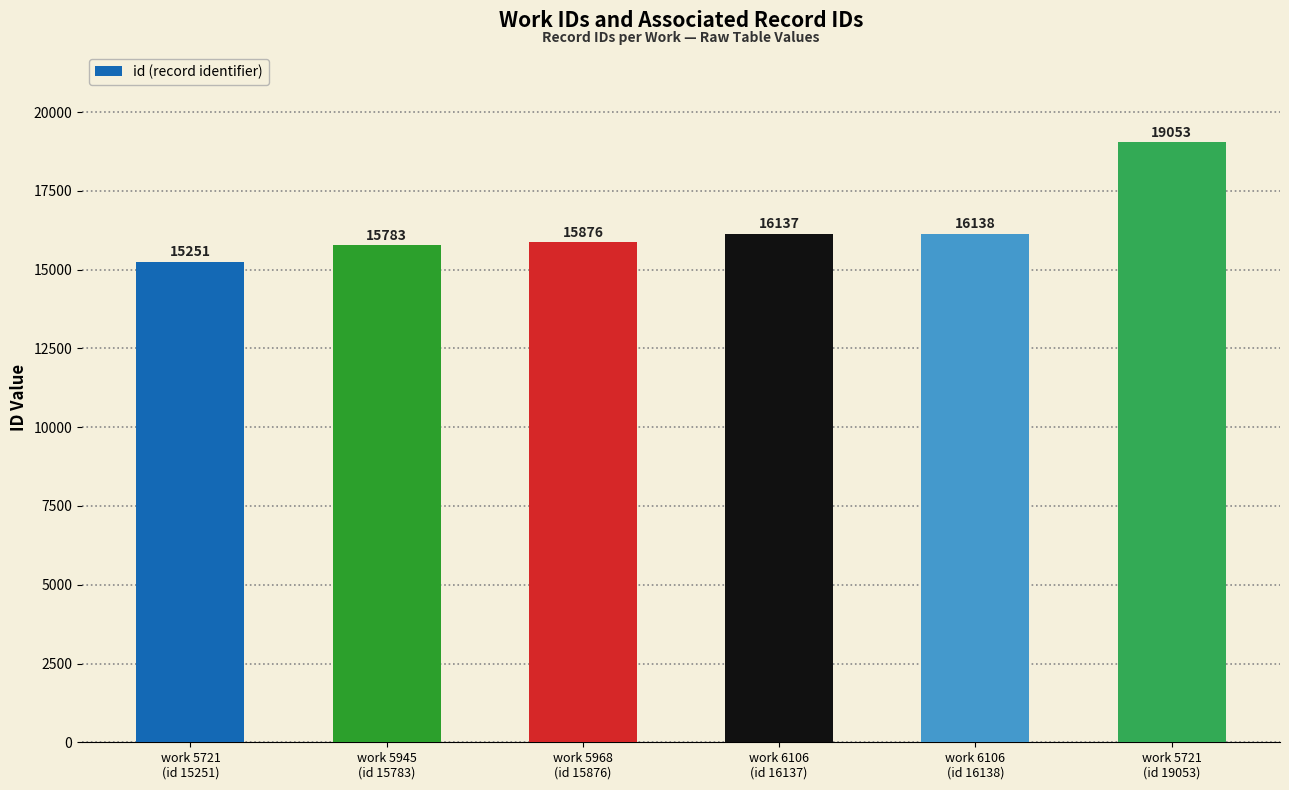

Does the chart contain stacked bars?

No